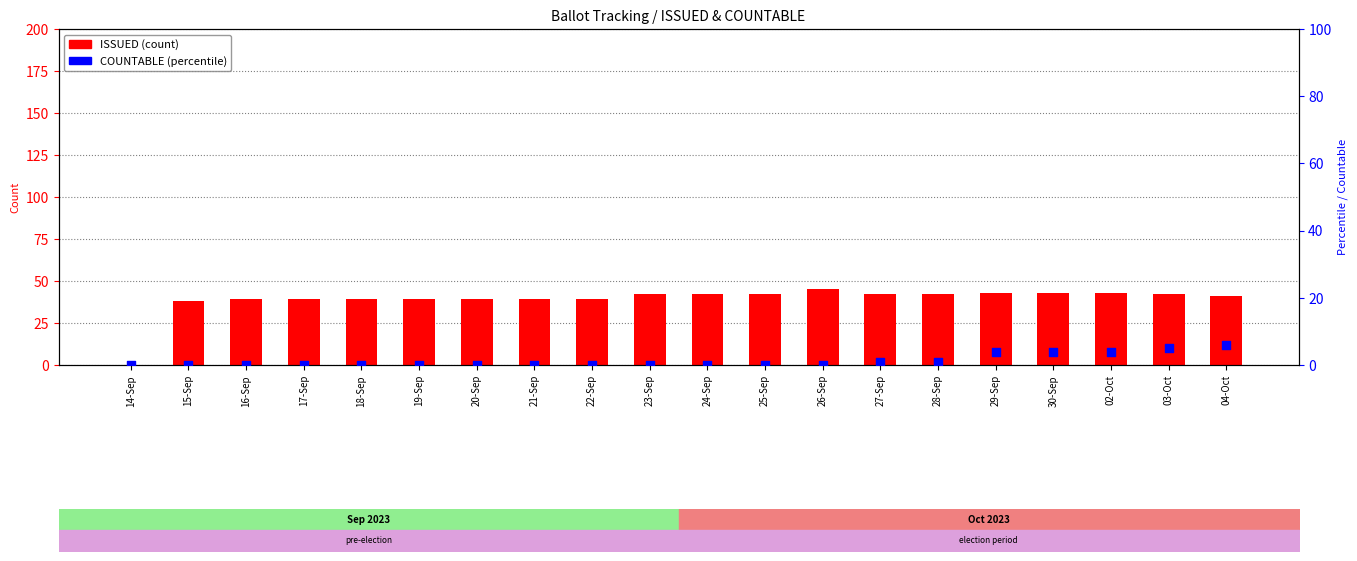

What is the total value across all series at 22-Sep?

39